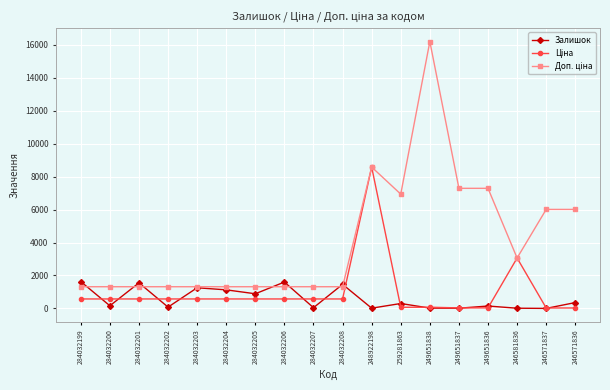

Read the Залишок value at 284032203.

1253.0